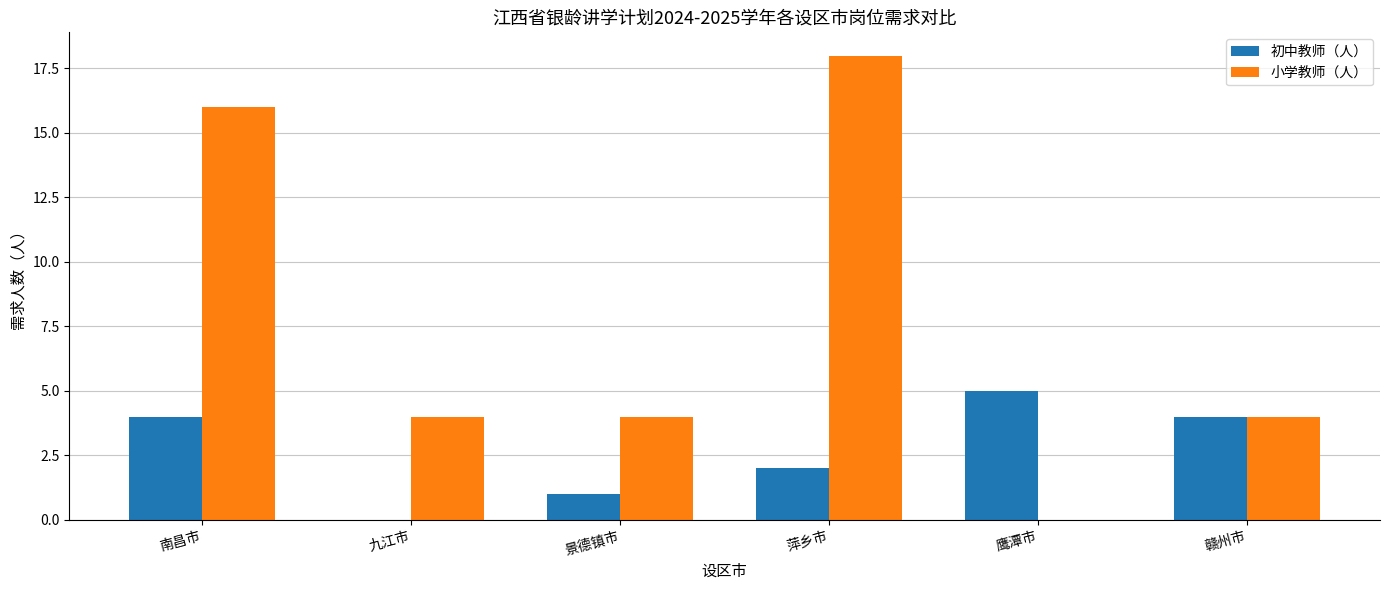

What is the sum of the 小学教师（人） values at 景德镇市 and 鹰潭市?

4